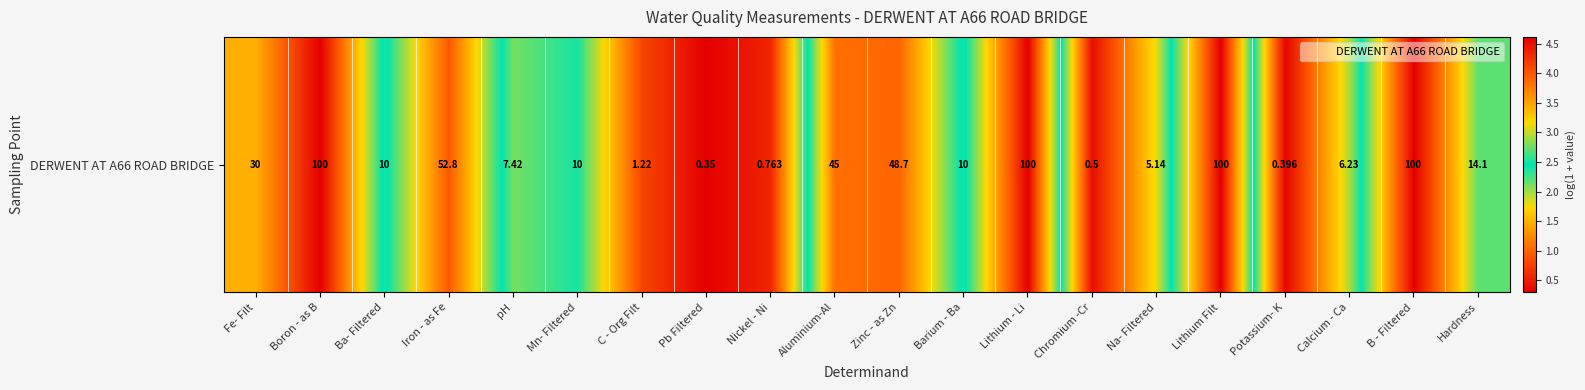

Reading right to left, transcribe all the data shown in this chart.

2.7	4.6	2.0	0.3	4.6	1.8	0.4	4.6	2.4	3.9	3.8	0.6	0.3	0.8	2.4	2.1	4.0	2.4	4.6	3.4